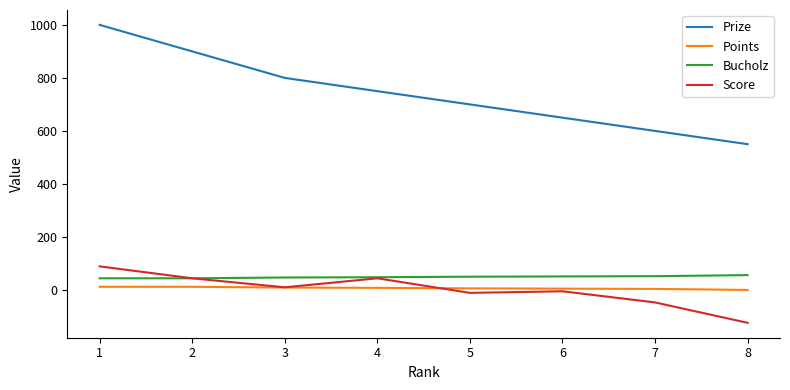

Between 1 and 6, which series saw the biggest shift?

Prize